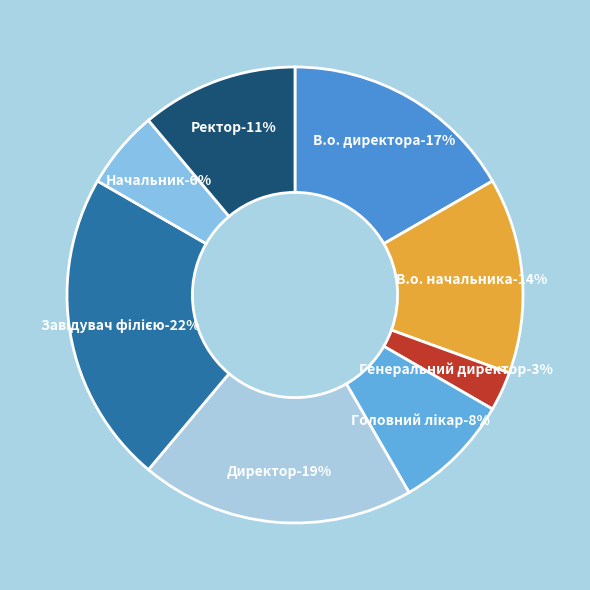

Is there any slice that represents more than half of the pie?

No